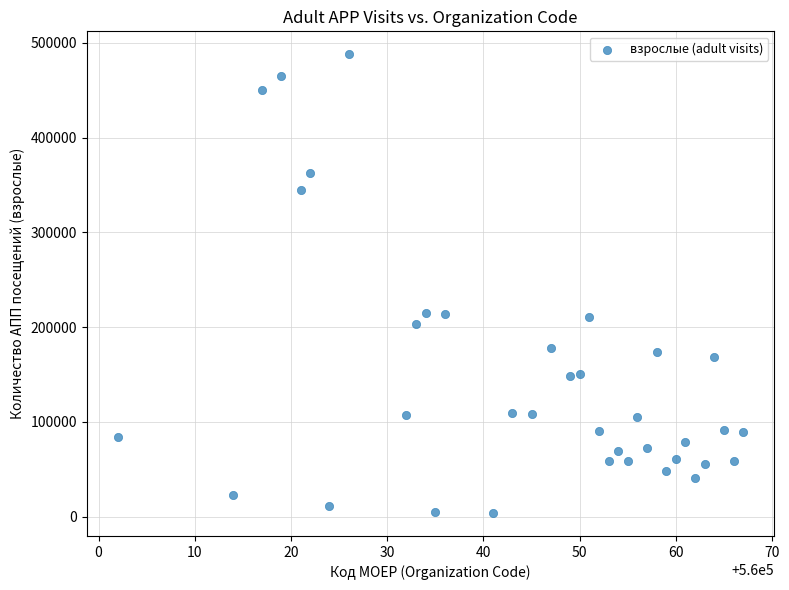

What is the range of X values (max minus min)?

65